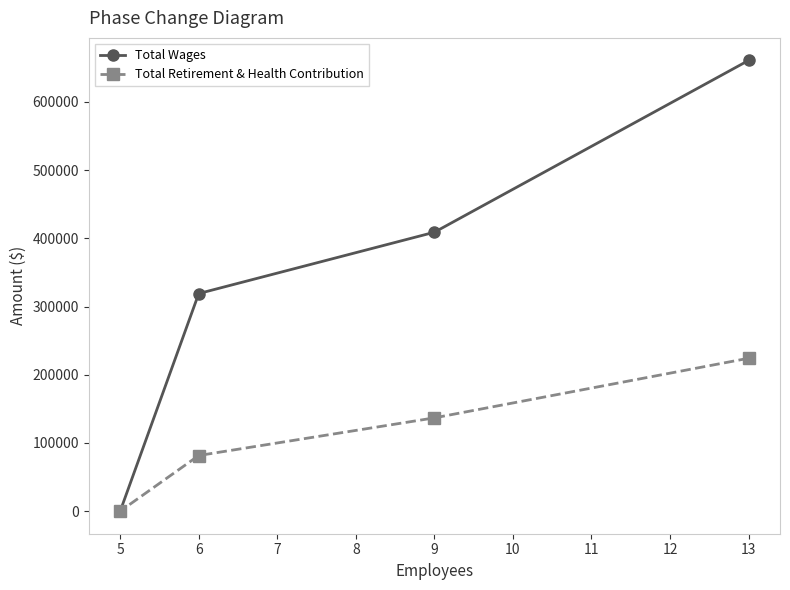

Which series has the largest range (max minus min)?

Total Wages